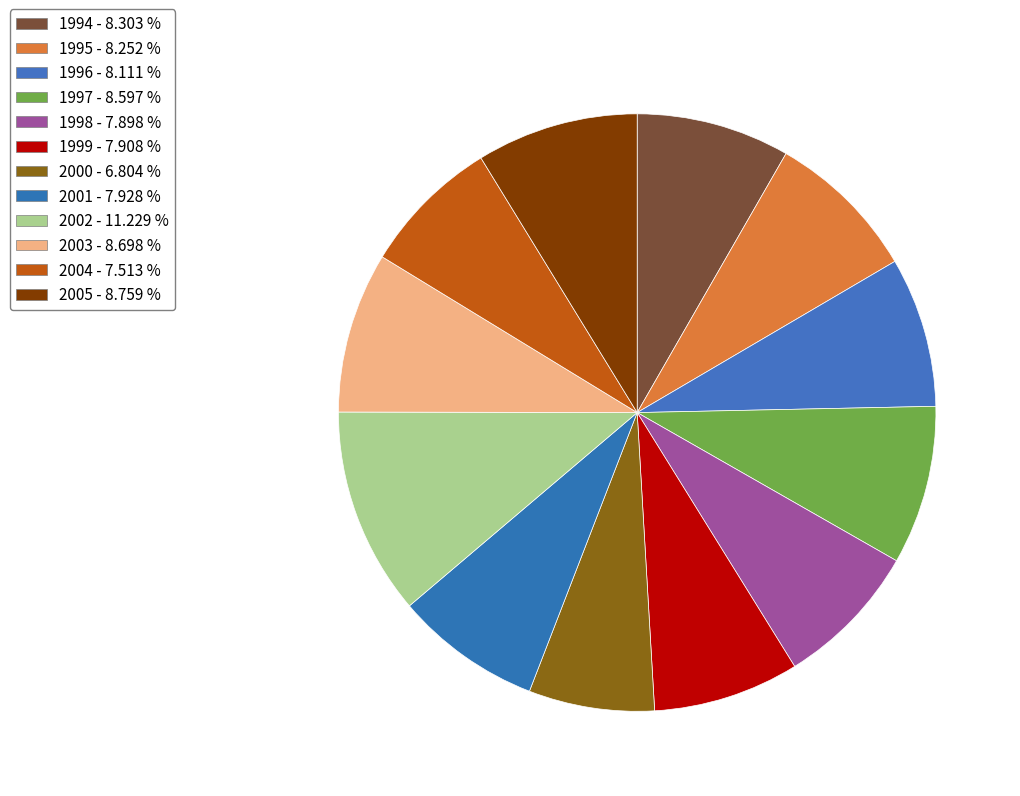

What percentage is the 1996 slice, to the nearest percent?

8%